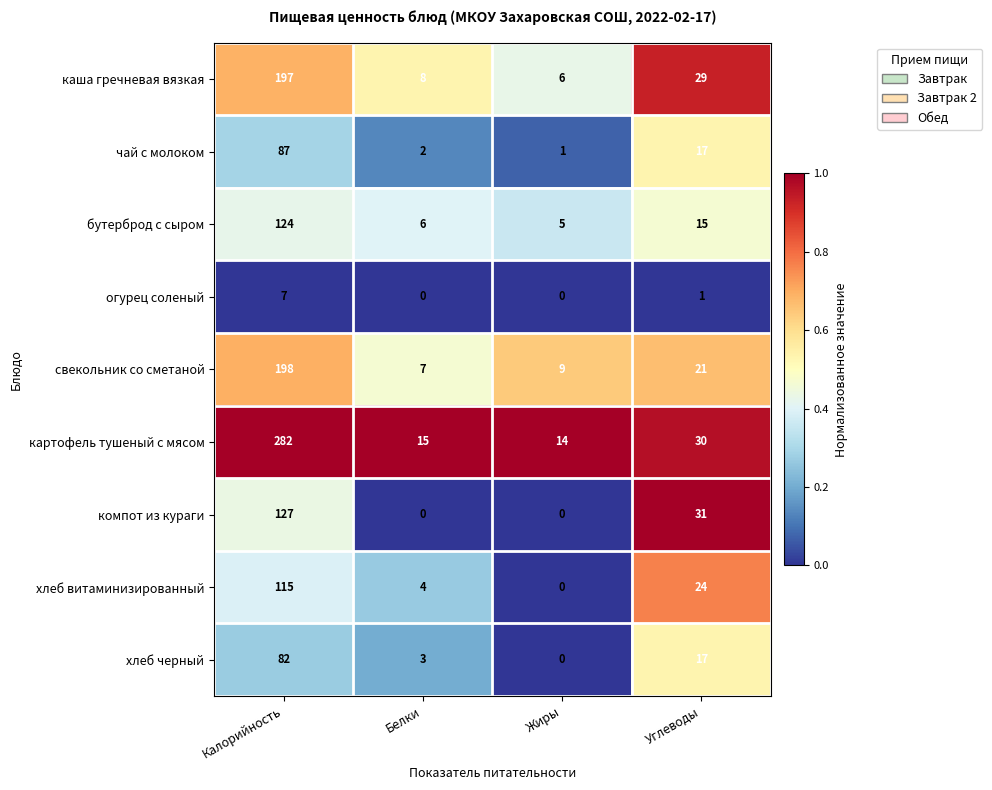

What is the highest value of the свекольник со сметаной series?

198